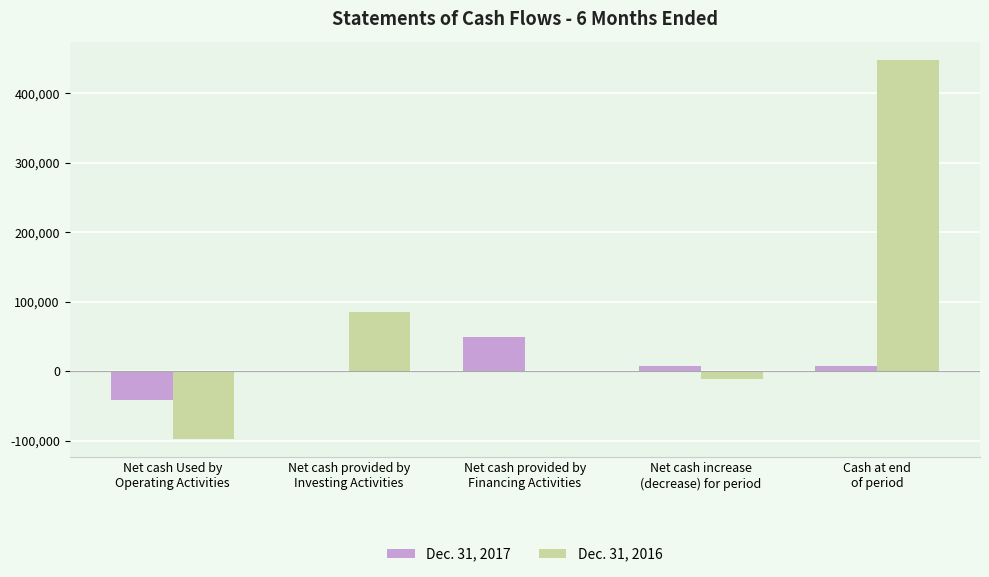

How many data points does each series have?

5